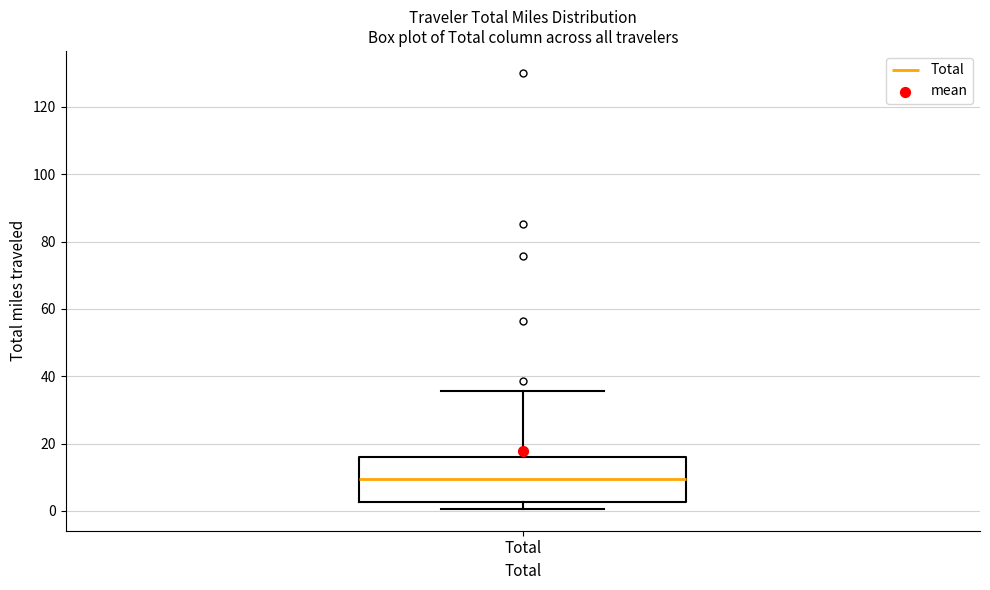

Transcribe this box plot: give where the median line is, the range the box spans, and where the two whiskers end, as read against the y-axis. The values are not printed on the chart, so give them approximately, as read against the axis.

median 10, box 2 to 16, whiskers 0 to 36